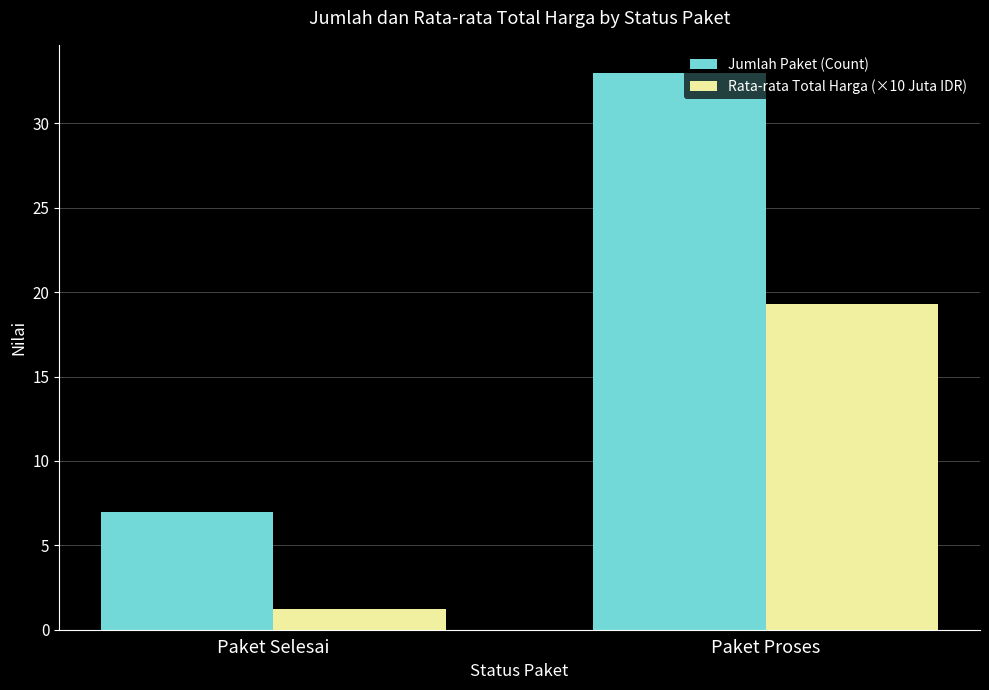

Which series has the widest spread of values?

Jumlah Paket (Count)